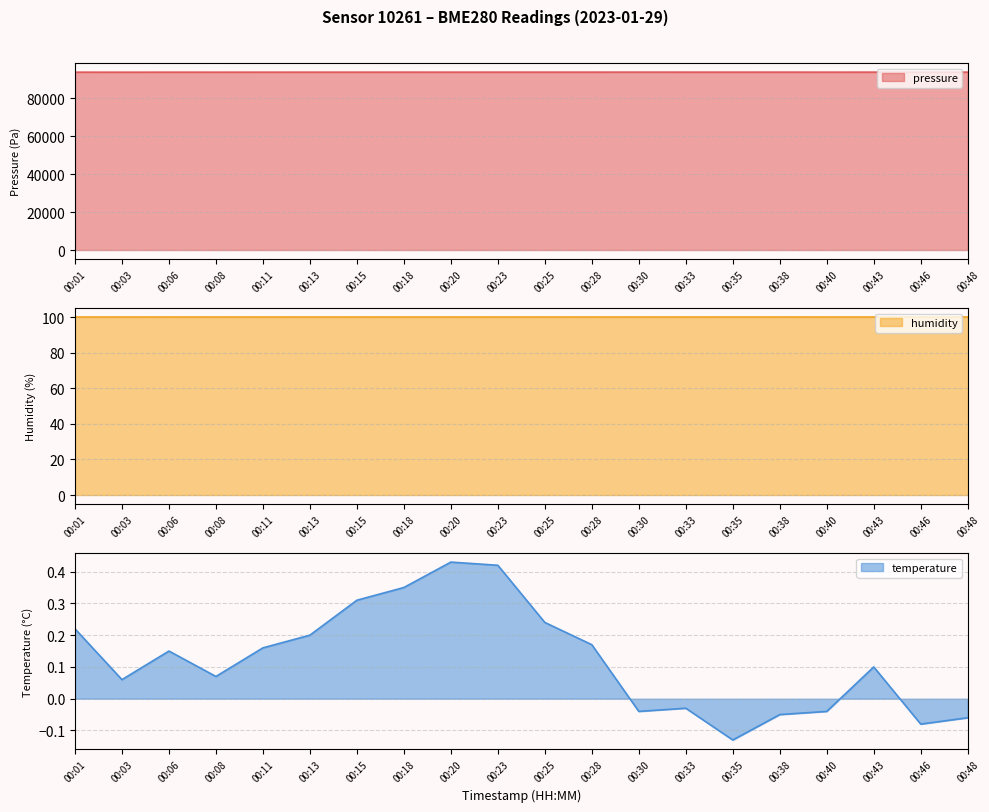

Which series has the widest spread of values?

pressure